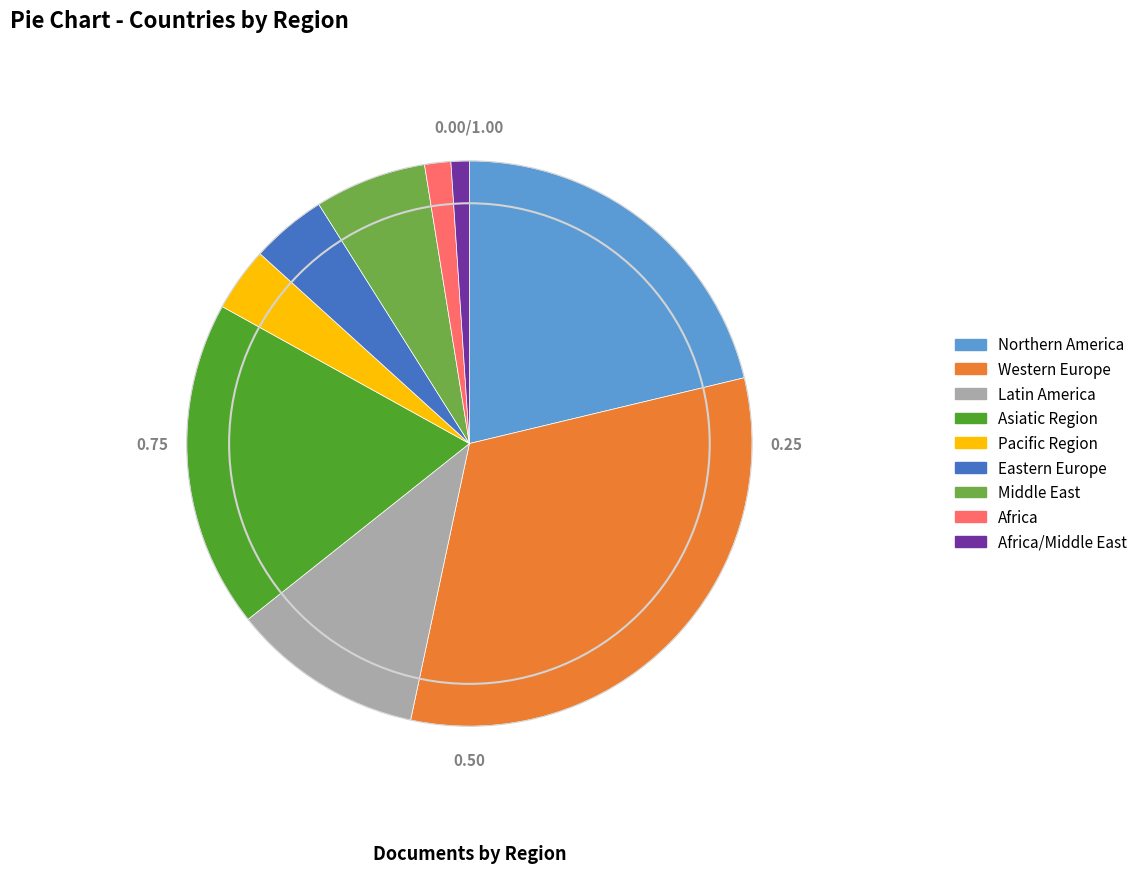

Is there a majority slice in this chart?

No